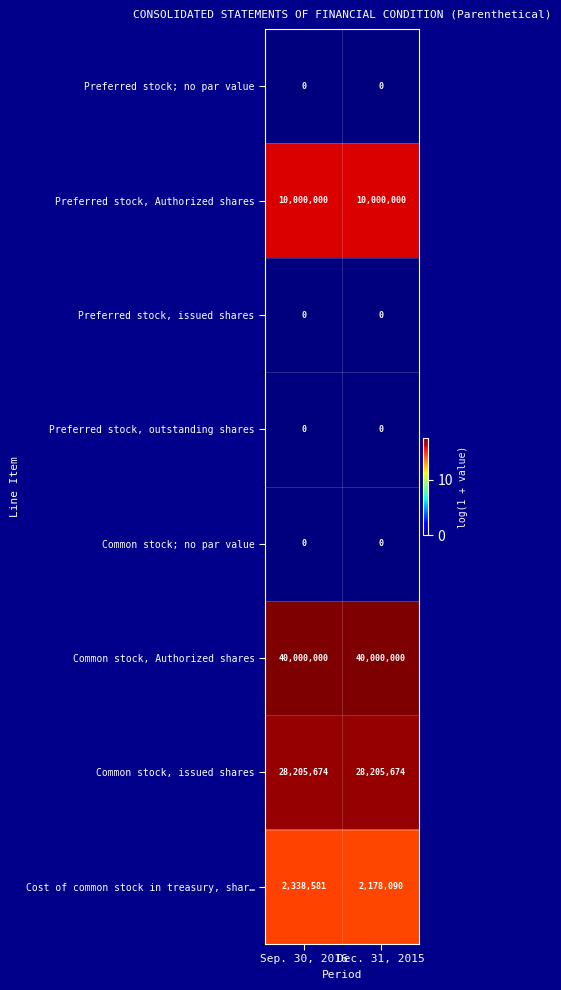

The Preferred stock, outstanding shares series shows 0 at Dec. 31, 2015. True or false?

True